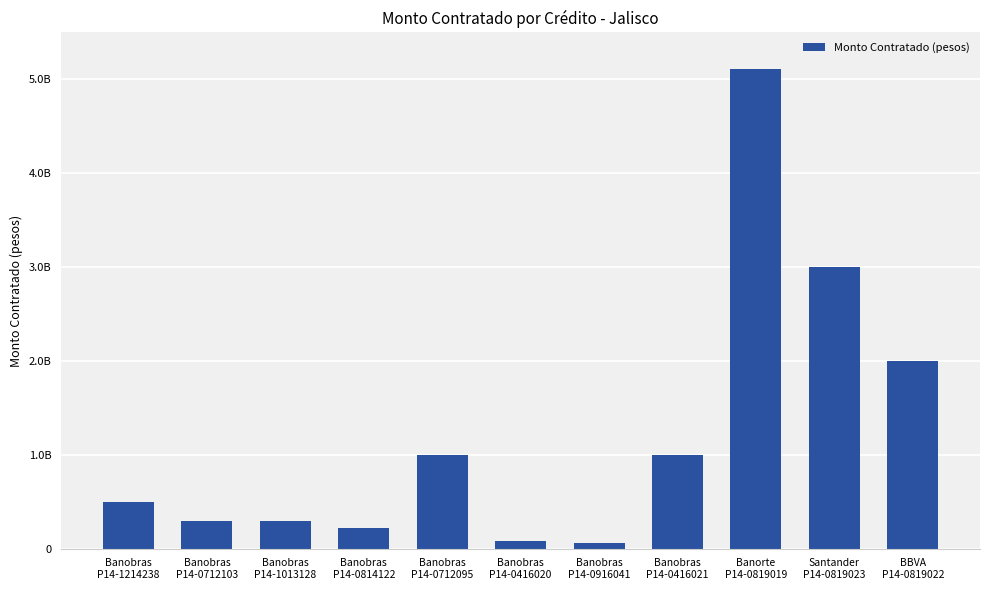

Which category has the lowest value across all series?

Banobras
P14-0916041